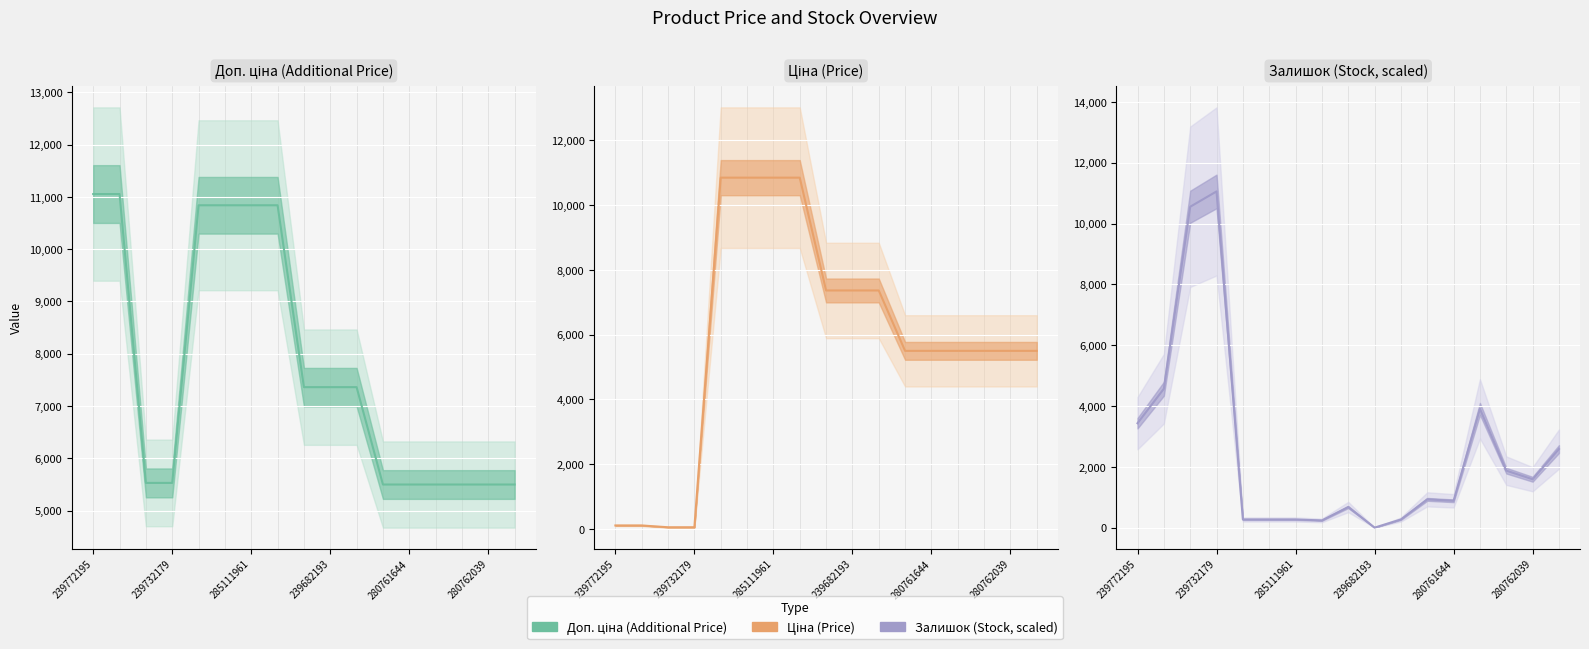

Reading left to right, transcribe all the data shown in this chart.

Доп. ціна (Additional Price) line: 11055.0	11055.0	5528.0	5528.0	10840.1	10840.1	10840.1	10840.1	7360.2	7360.2	7360.2	5497.3	5497.3	5497.3	5497.3	5497.3	5497.3
Ціна (Price) line: 110.5	110.5	55.3	55.3	10840.1	10840.1	10840.1	10840.1	7360.2	7360.2	7360.2	5497.3	5497.3	5497.3	5497.3	5497.3	5497.3
Залишок (Stock, scaled) line: 3433.0	4566.9	10551.1	11055.0	267.7	267.7	267.7	236.2	677.2	0.0	267.7	929.1	881.9	3905.5	1874.0	1590.5	2582.6